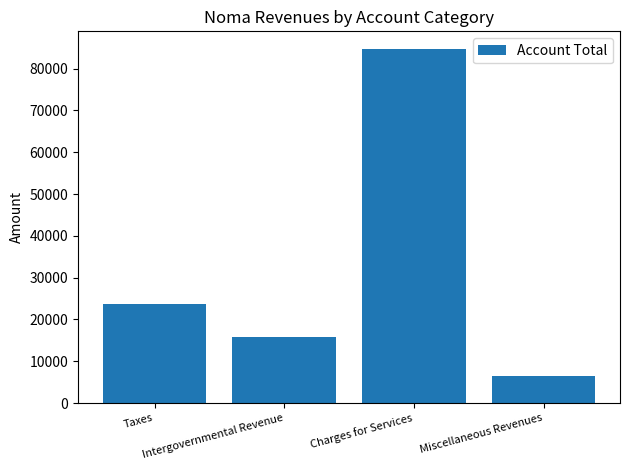

Rank the categories by value from lowest to highest.

Miscellaneous Revenues, Intergovernmental Revenue, Taxes, Charges for Services